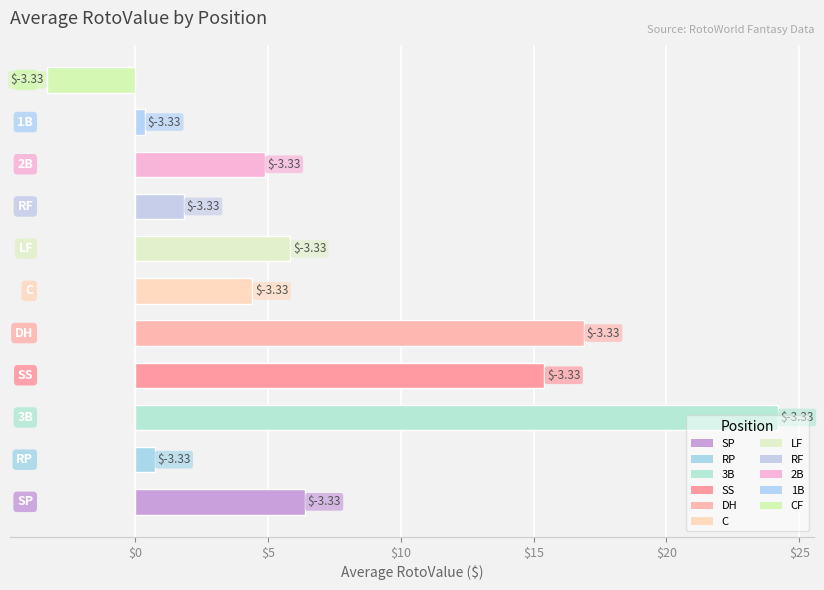

What is the average value?

7.1